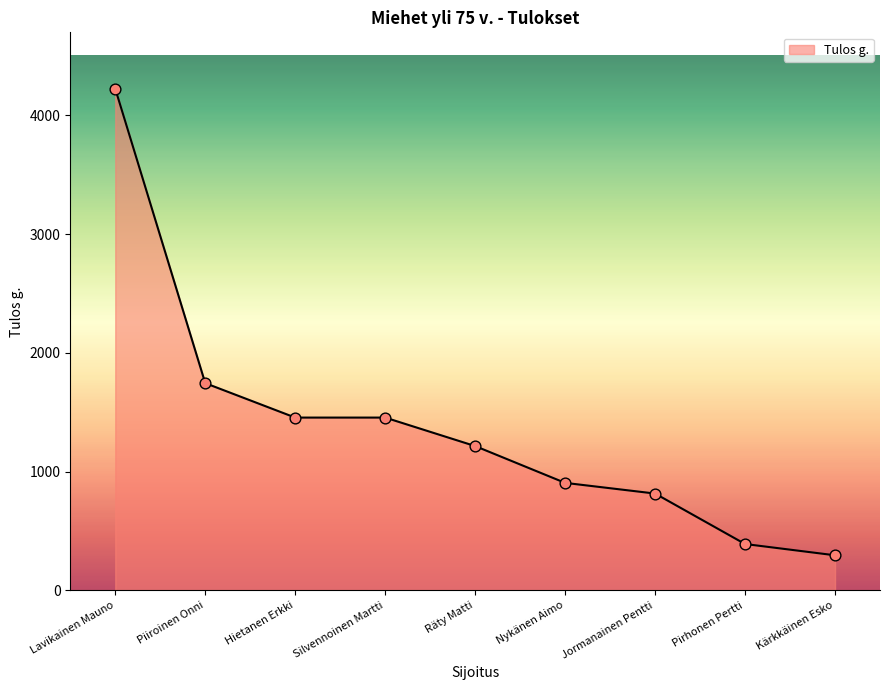

Approximately how many times larger is the value at Hietanen Erkki compared to Jormanainen Pentti?

1.8